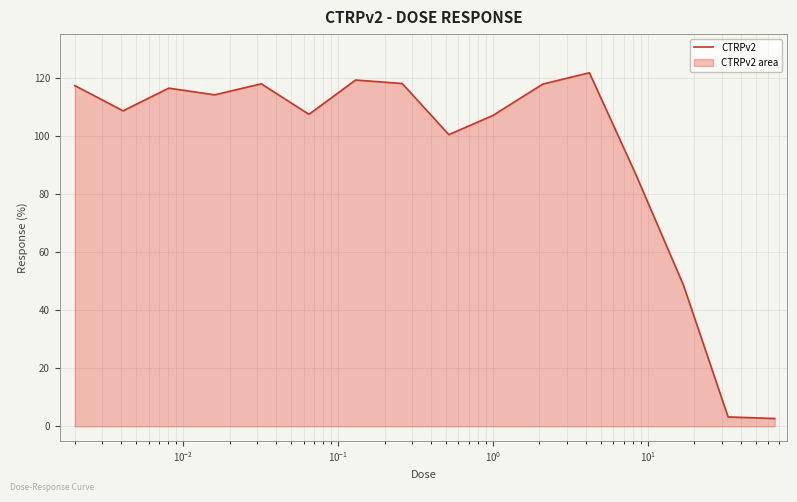

What is the maximum value shown in the chart?

121.7